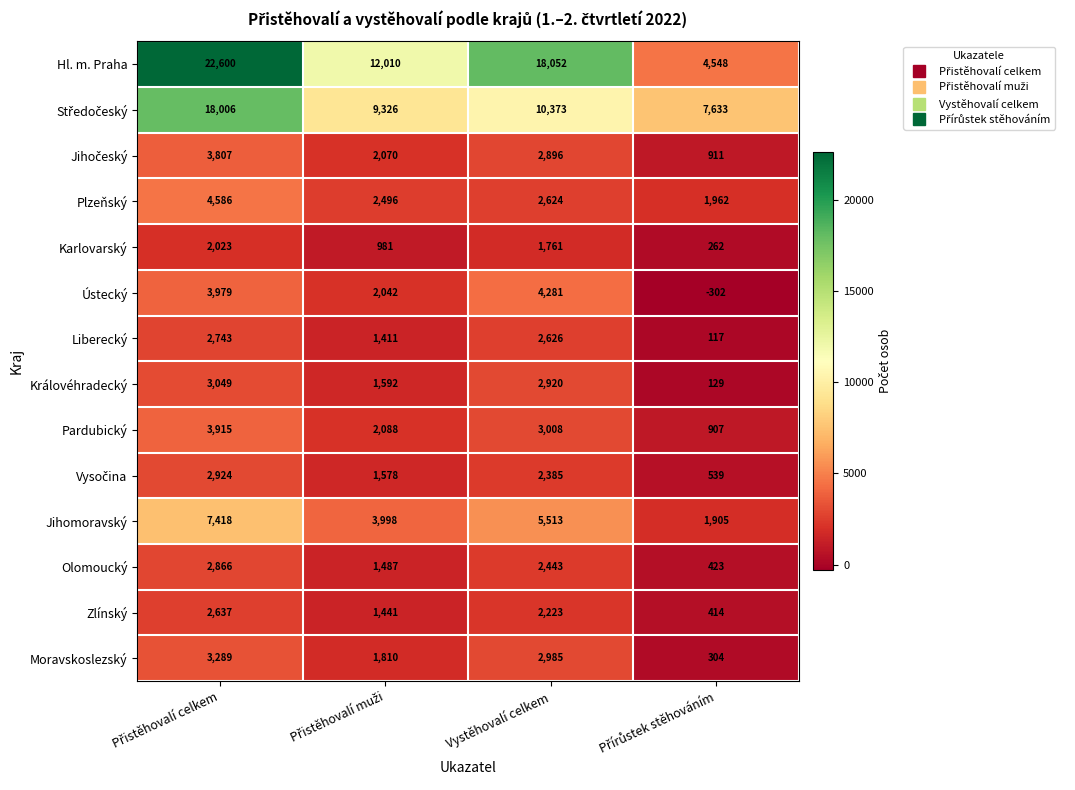

What is the average value of the Moravskoslezský series?

2097